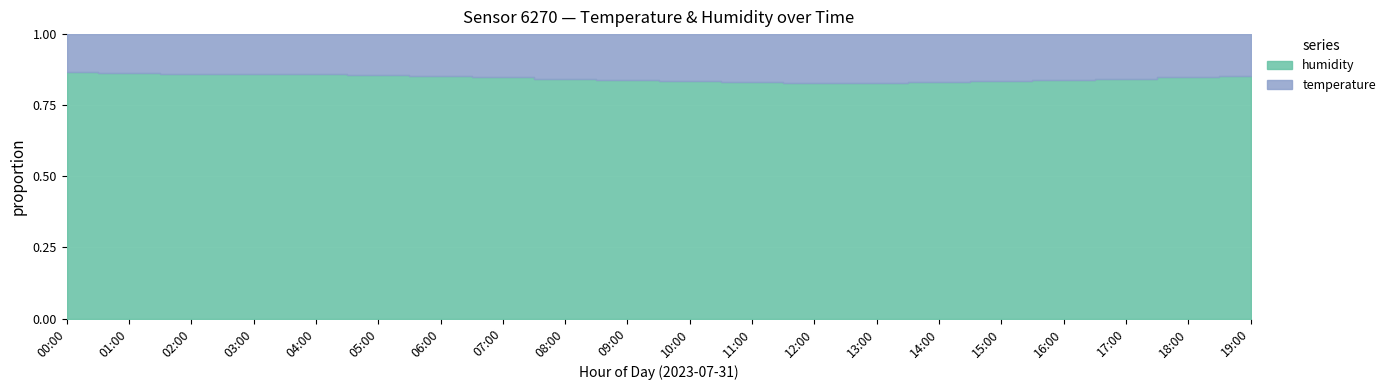

List the series in order of their peak value, lowest first.

temperature, humidity